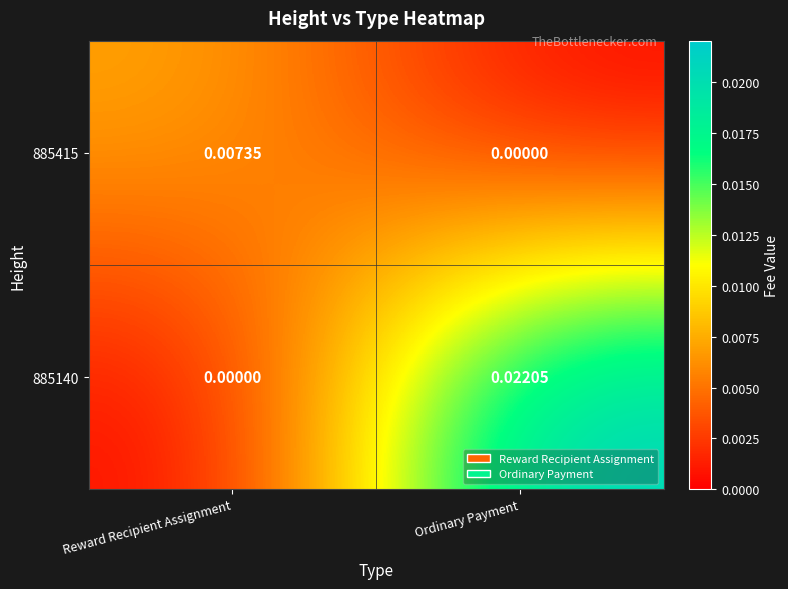

At which category is the sum across all series the highest?

Ordinary Payment